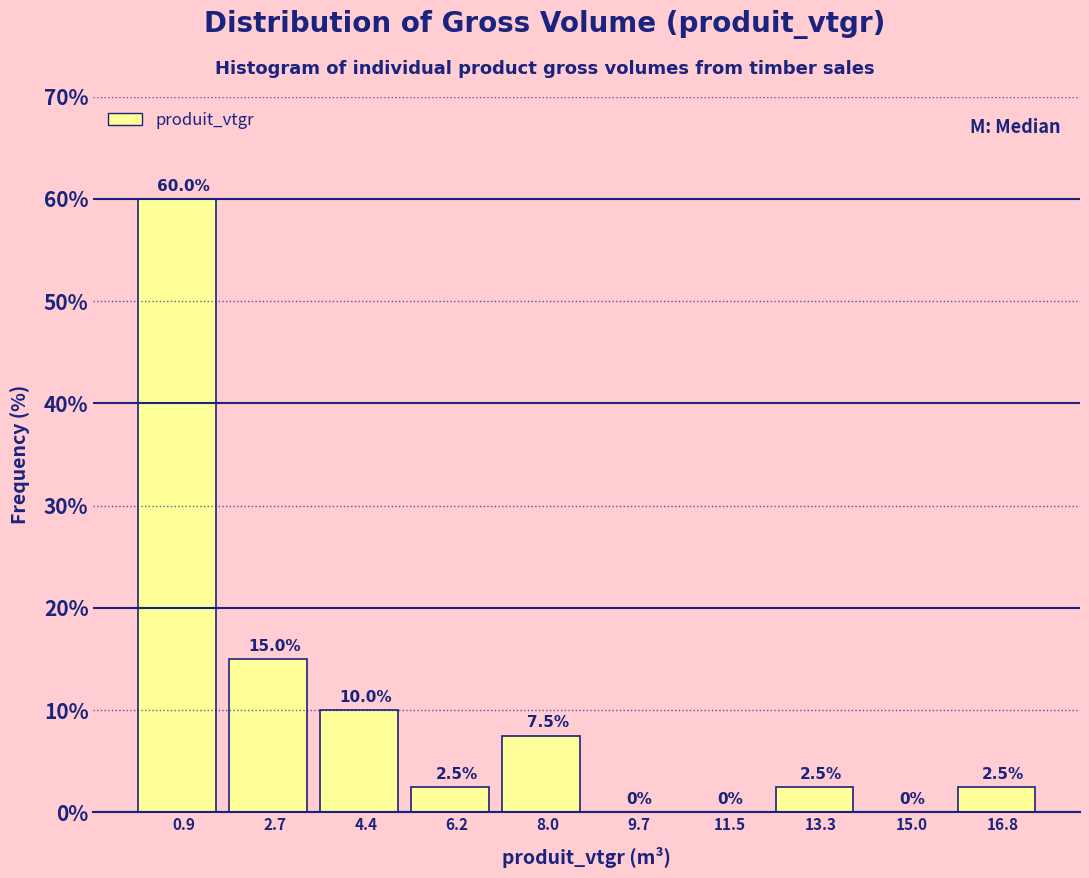

Which range on the x-axis has the tallest bar?

0.0 to 1.8